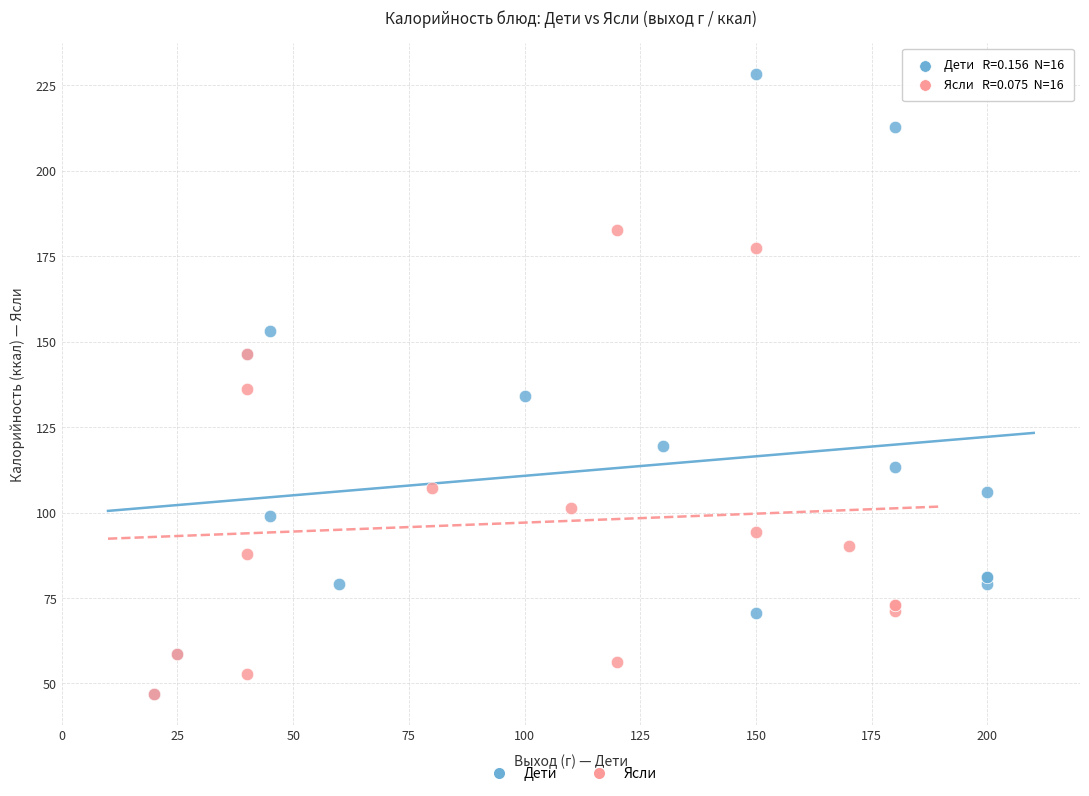

Which series reaches the maximum Y coordinate?

Дети